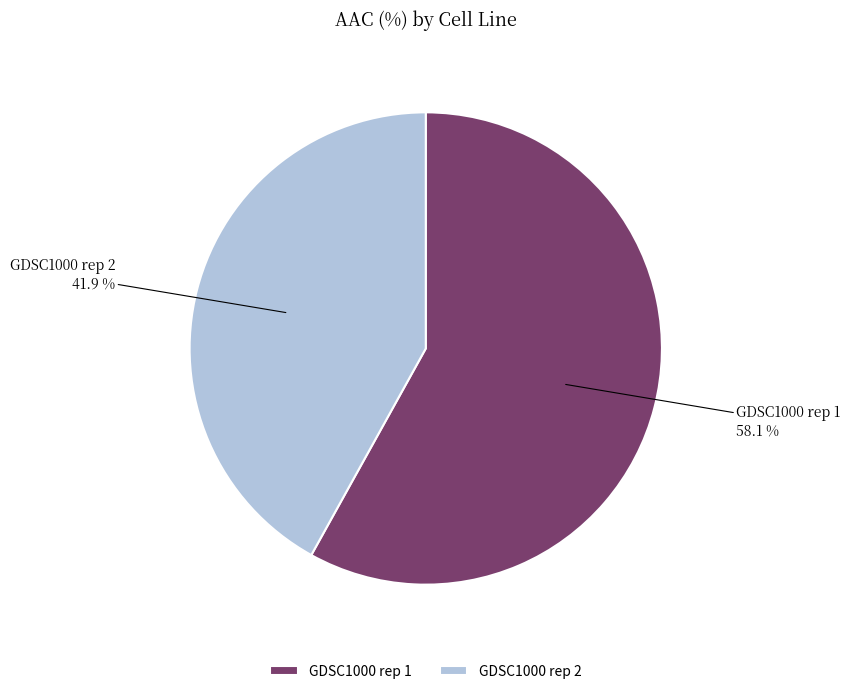

Is the sum of GDSC1000 rep 1 and GDSC1000 rep 2 greater than half?

Yes